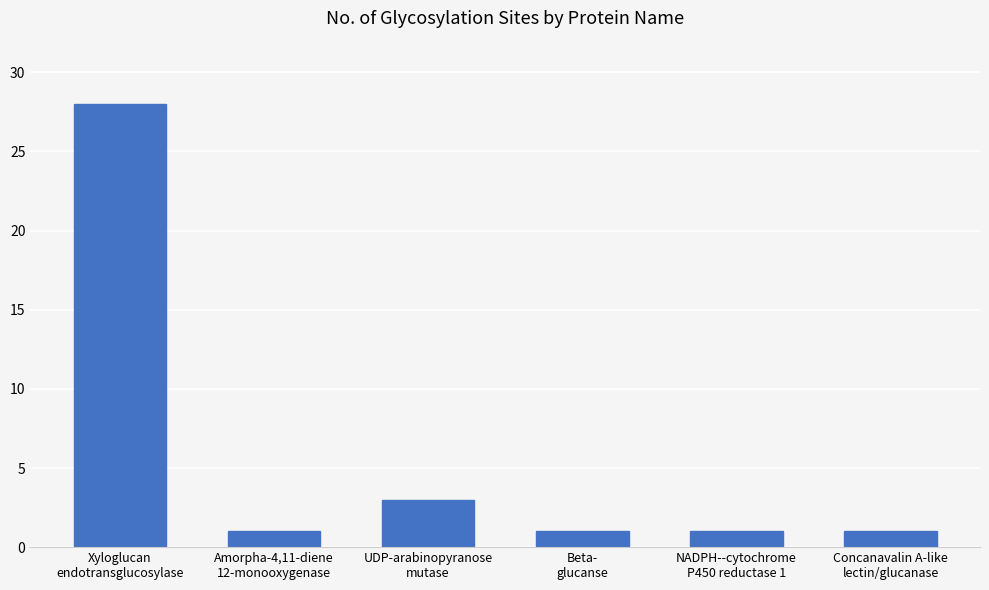

What is the sum of all values?

35